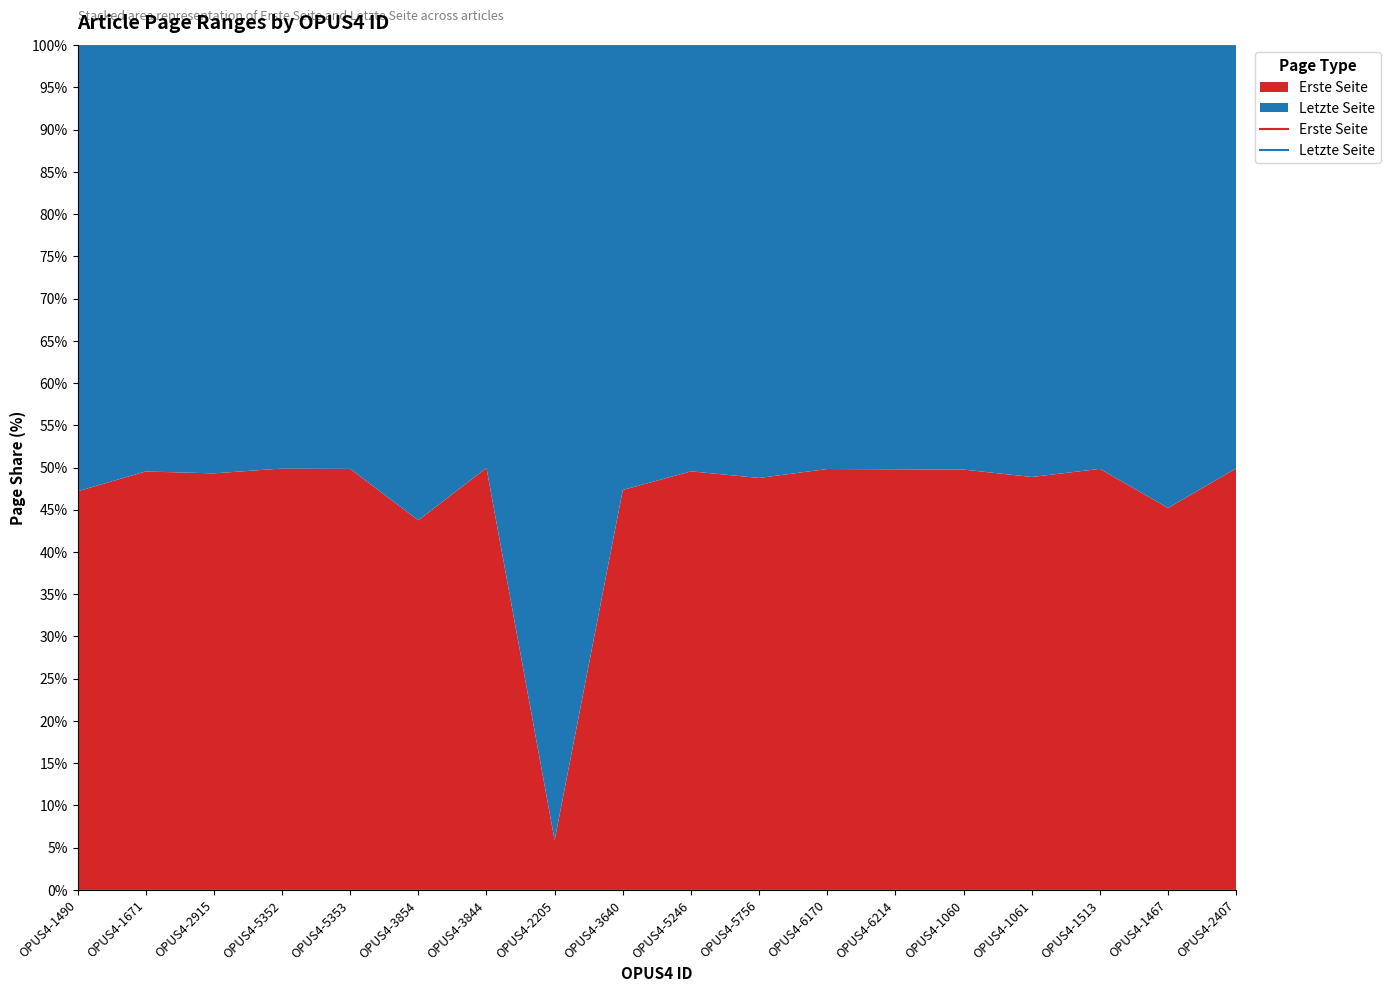

Reading left to right, what are all the values shown in this chart?

Erste Seite: OPUS4-1490=67	OPUS4-1671=579	OPUS4-2915=178	OPUS4-5352=842	OPUS4-5353=776	OPUS4-3854=7	OPUS4-3844=564	OPUS4-2205=1	OPUS4-3640=89	OPUS4-5246=383	OPUS4-5756=138	OPUS4-6170=561	OPUS4-6214=821	OPUS4-1060=305	OPUS4-1061=109	OPUS4-1513=309	OPUS4-1467=33	OPUS4-2407=527
Letzte Seite: OPUS4-1490=75	OPUS4-1671=590	OPUS4-2915=183	OPUS4-5352=846	OPUS4-5353=781	OPUS4-3854=9	OPUS4-3844=565	OPUS4-2205=16	OPUS4-3640=99	OPUS4-5246=390	OPUS4-5756=145	OPUS4-6170=565	OPUS4-6214=828	OPUS4-1060=308	OPUS4-1061=114	OPUS4-1513=311	OPUS4-1467=40	OPUS4-2407=529